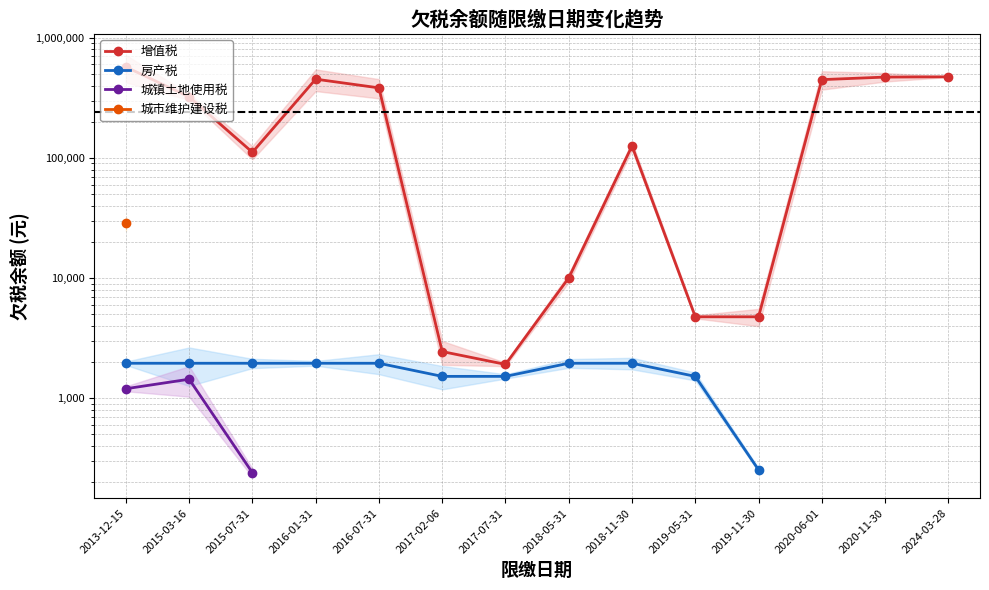

What is the smallest value displayed?

240.0